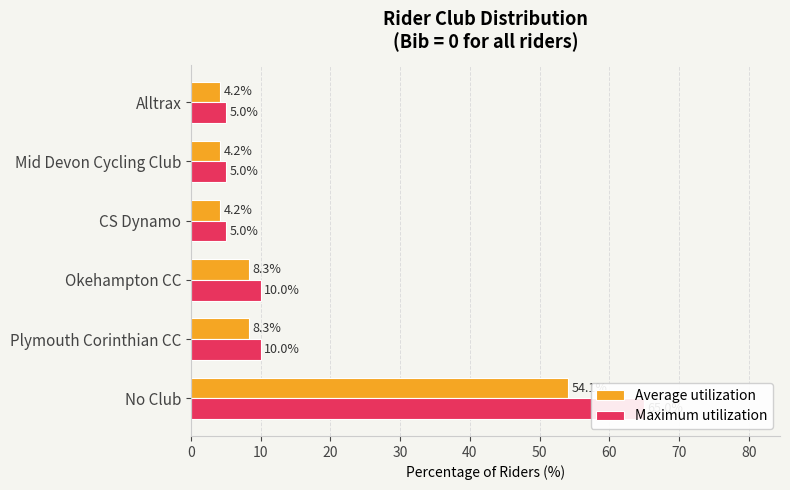

True or false: Maximum utilization has a value of 1.3 at CS Dynamo.

False